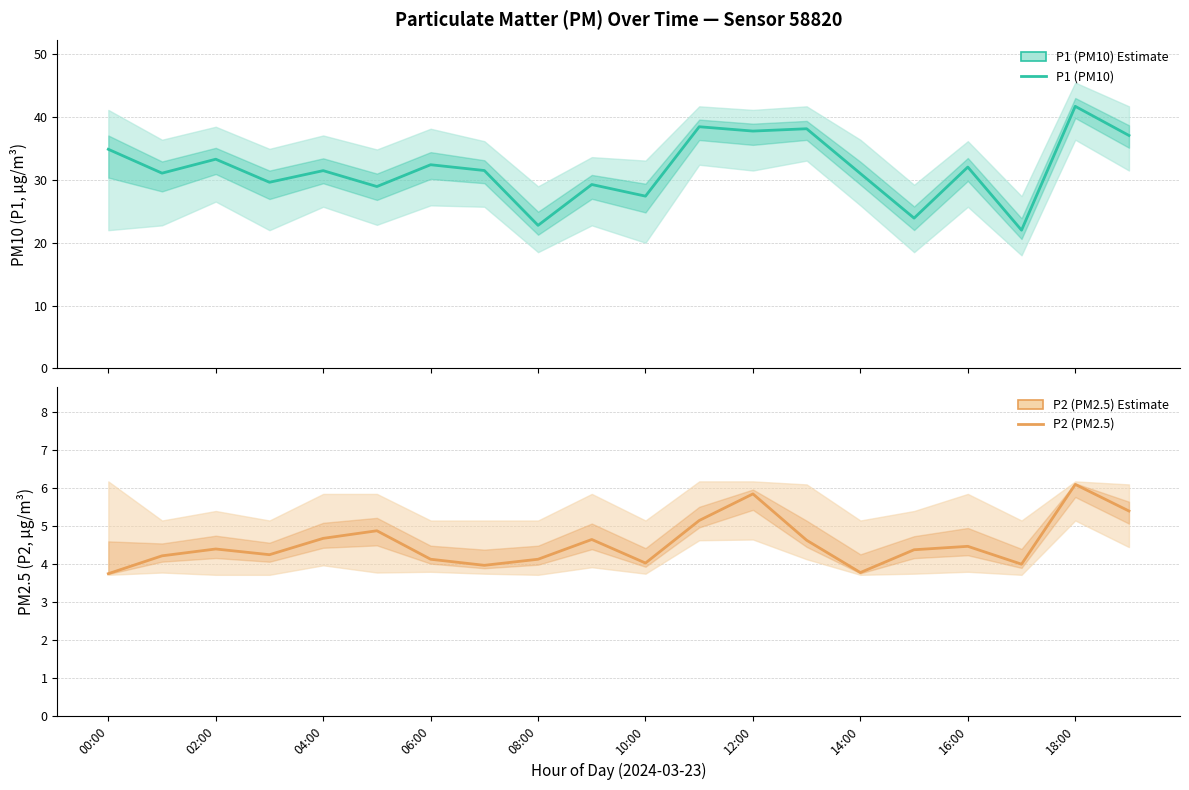

Which category has the highest value in the P2 (PM2.5) series?

18:00